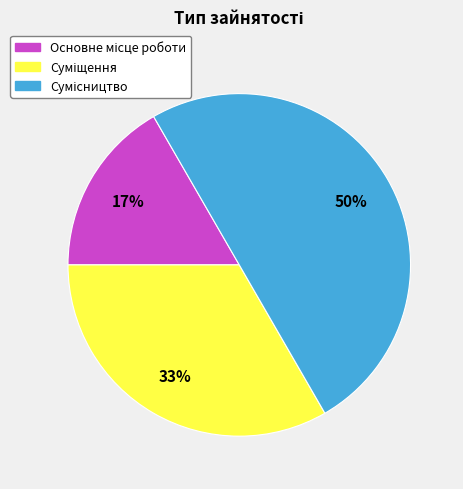

Count the number of slices in the pie.

3